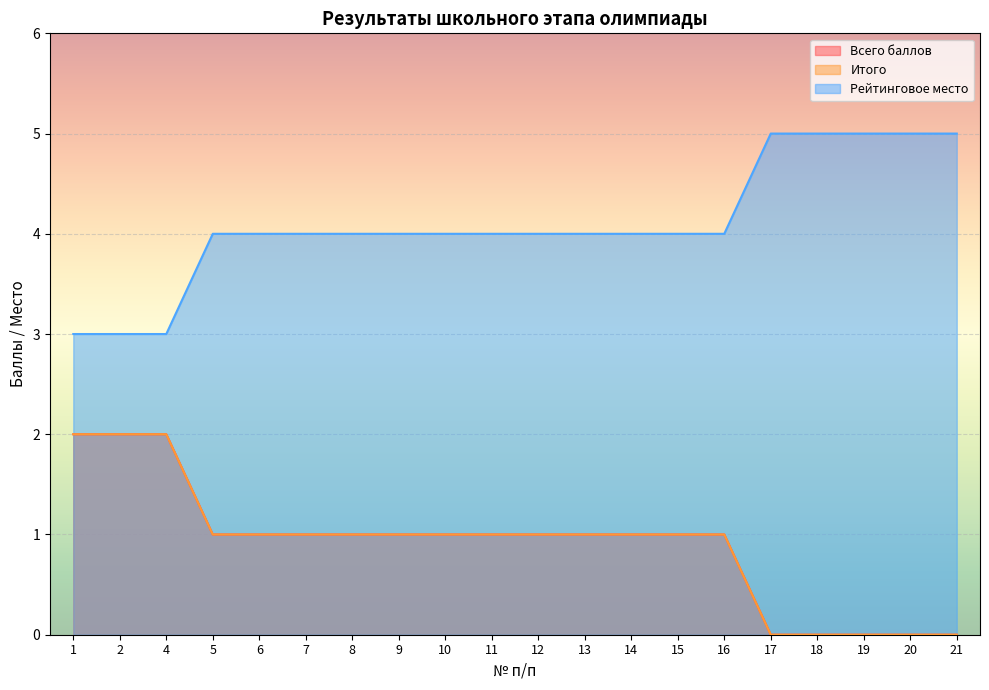

Which series has the largest total across all categories?

Всего баллов